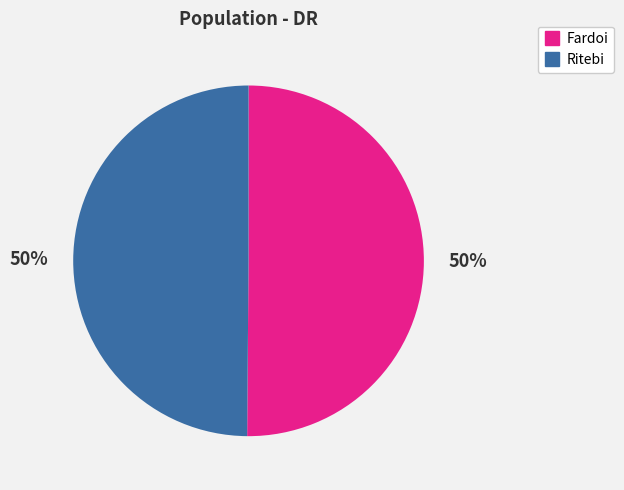

Do Fardoi and Ritebi together represent more than half of the pie?

Yes